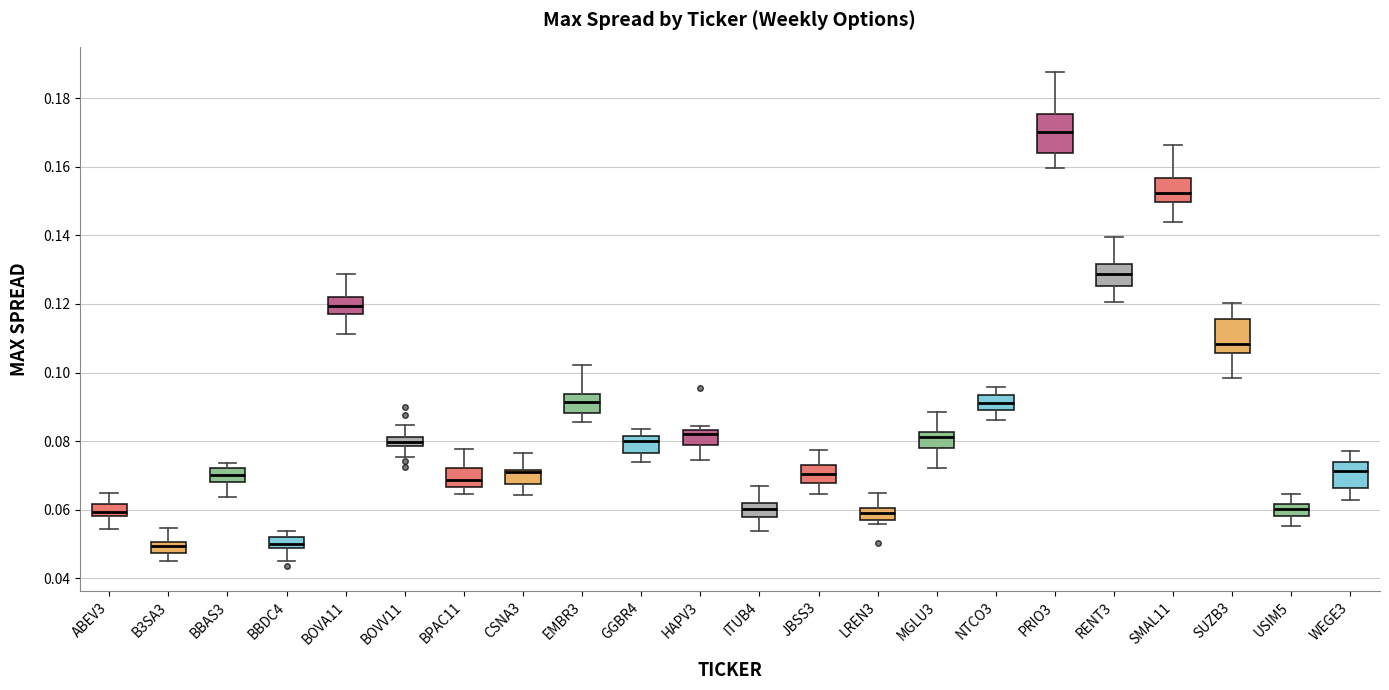

Which box has the highest median line?

PRIO3